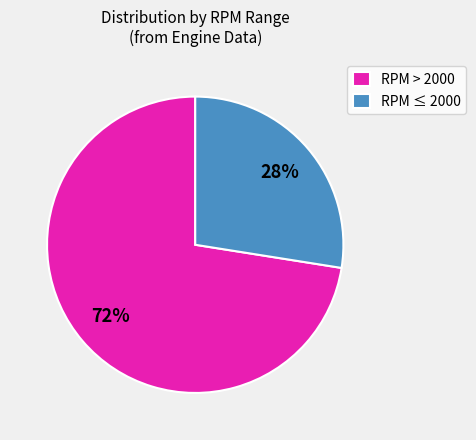

What is the smallest slice in the pie chart?

RPM ≤ 2000